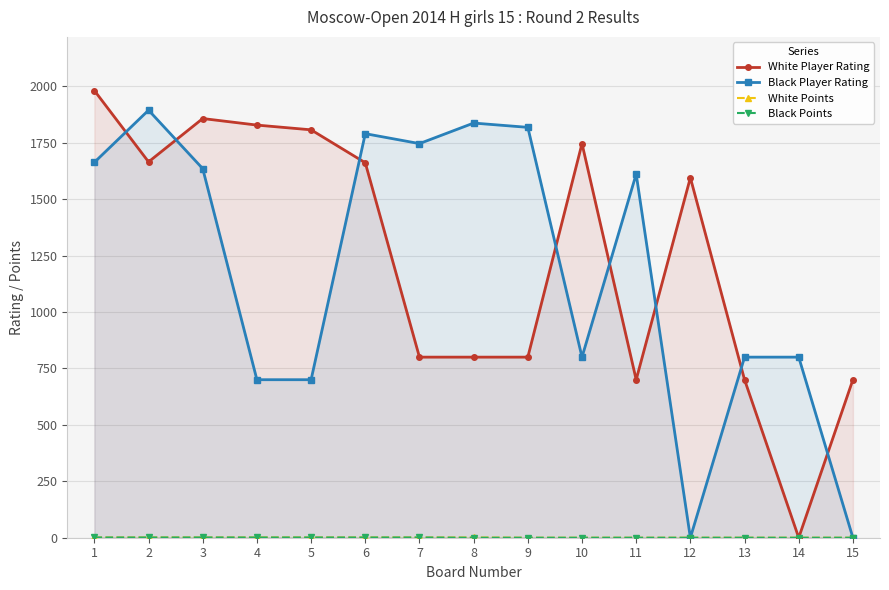

Read the White Player Rating value at 4, to the nearest 100.

1800